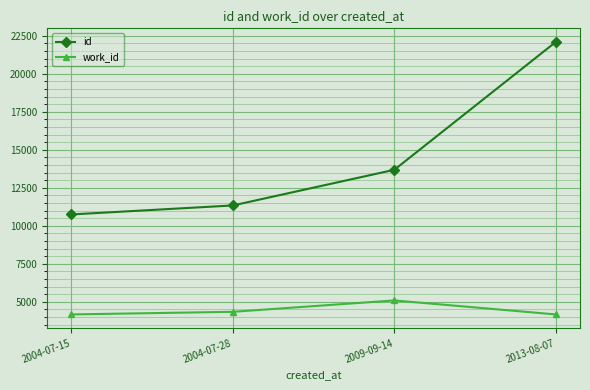

Where is work_id nearest to the value 4627?

2004-07-28